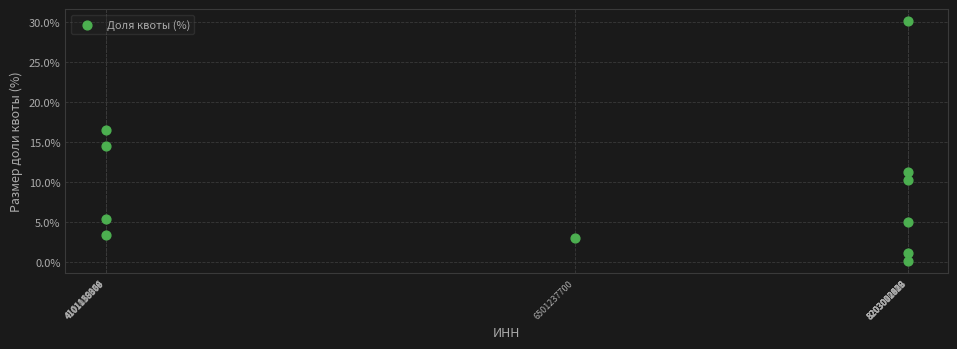

What is the average X value?

6556706603.6